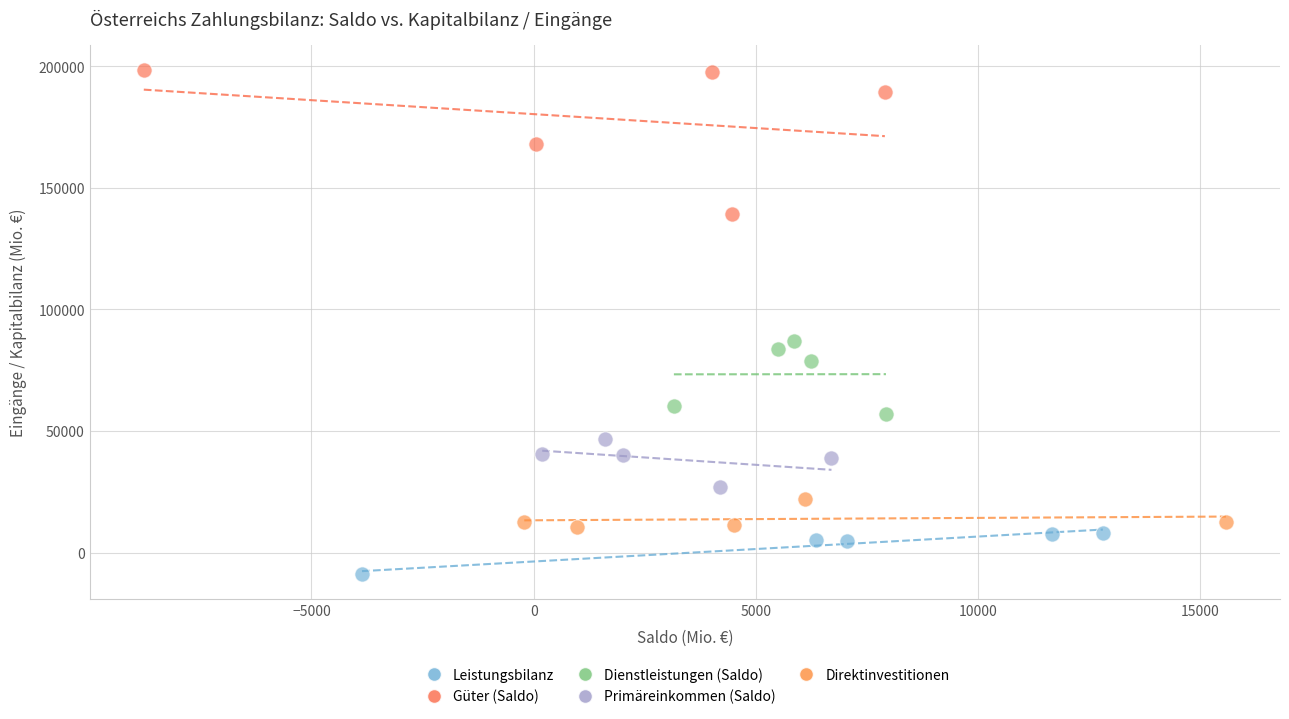

What are all the series names shown in the legend?

Leistungsbilanz, Güter (Saldo), Dienstleistungen (Saldo), Primäreinkommen (Saldo), Direktinvestitionen